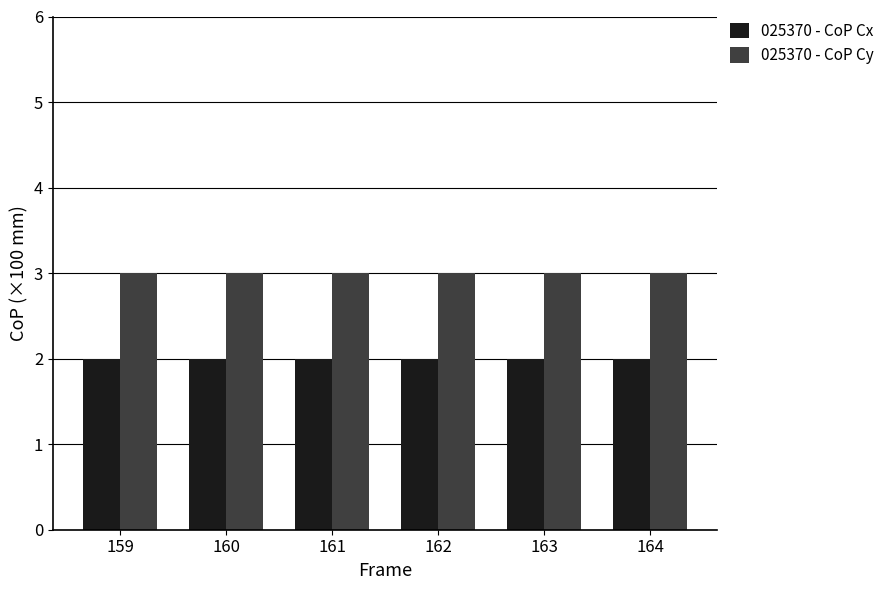

What is the sum of all 025370 - CoP Cy values?

18